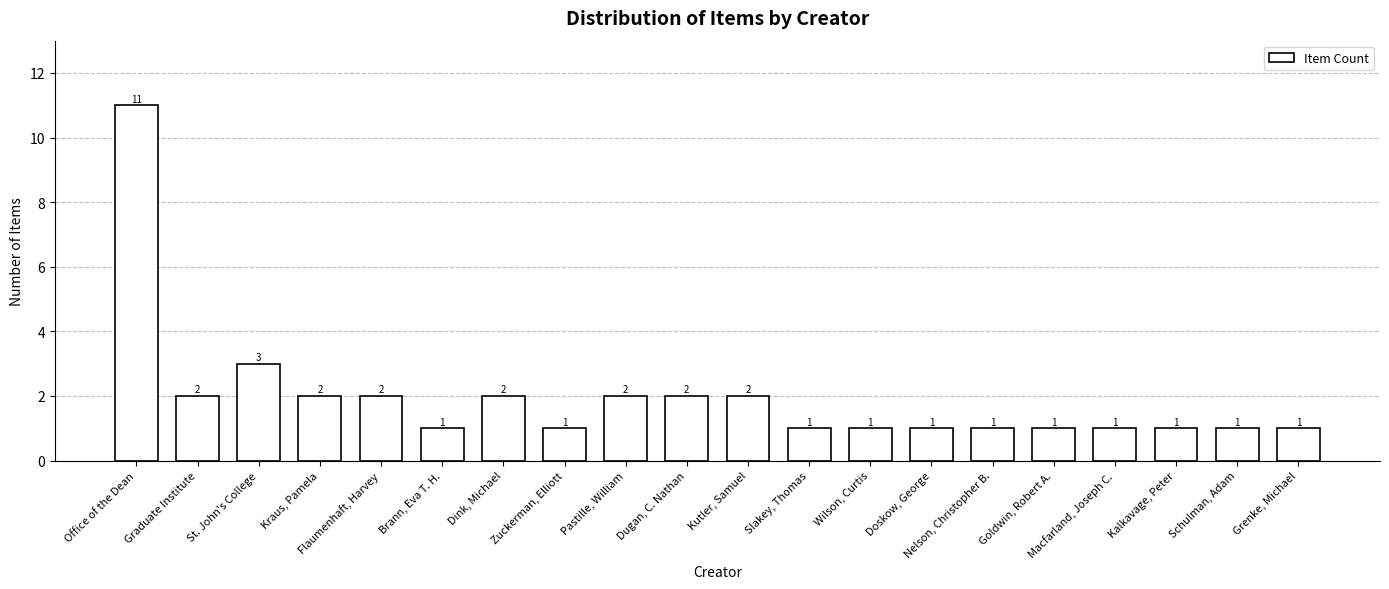

Does the chart contain stacked bars?

No